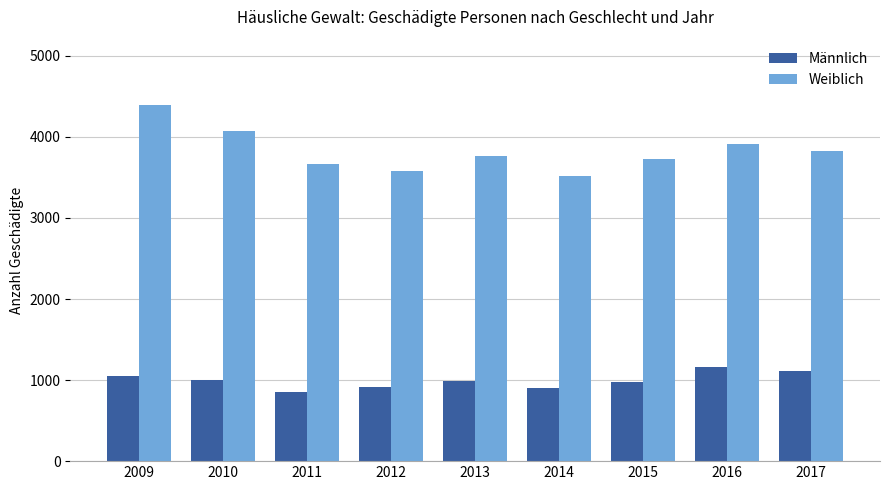

Which series has the largest total across all categories?

Weiblich